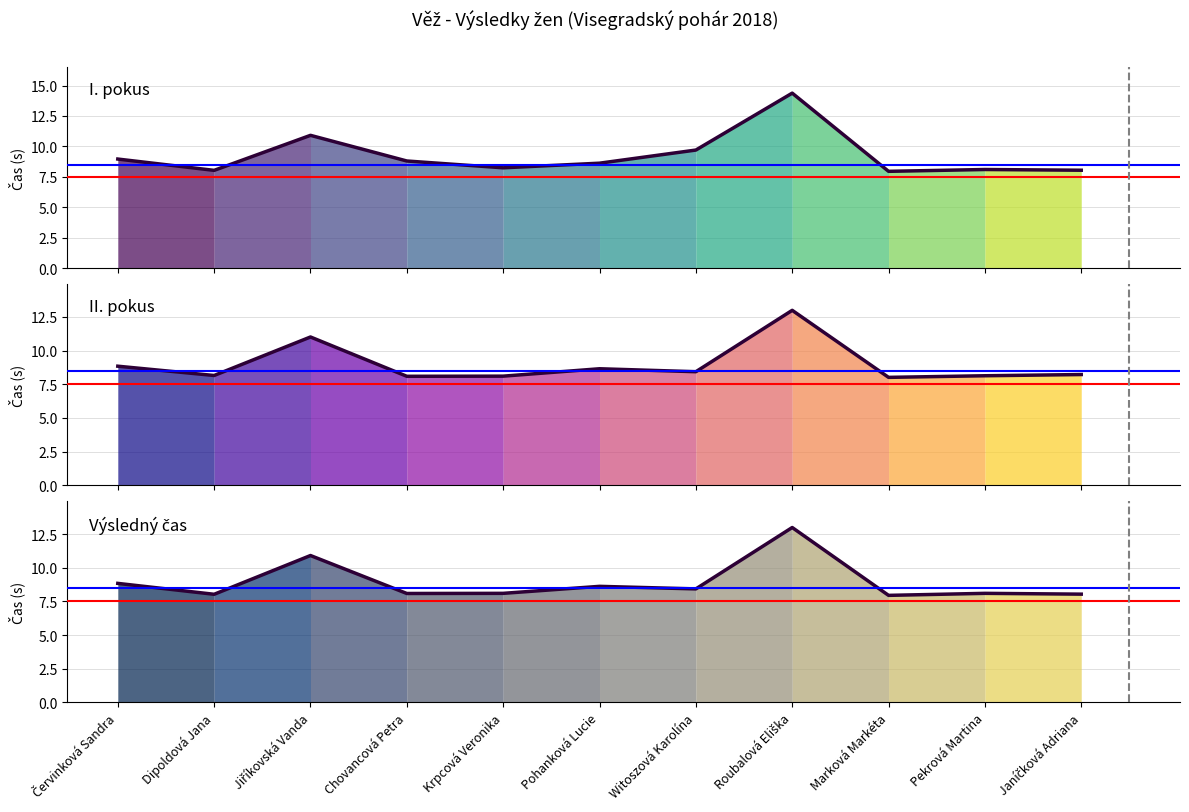

What is the sum of all II. pokus values?

98.6